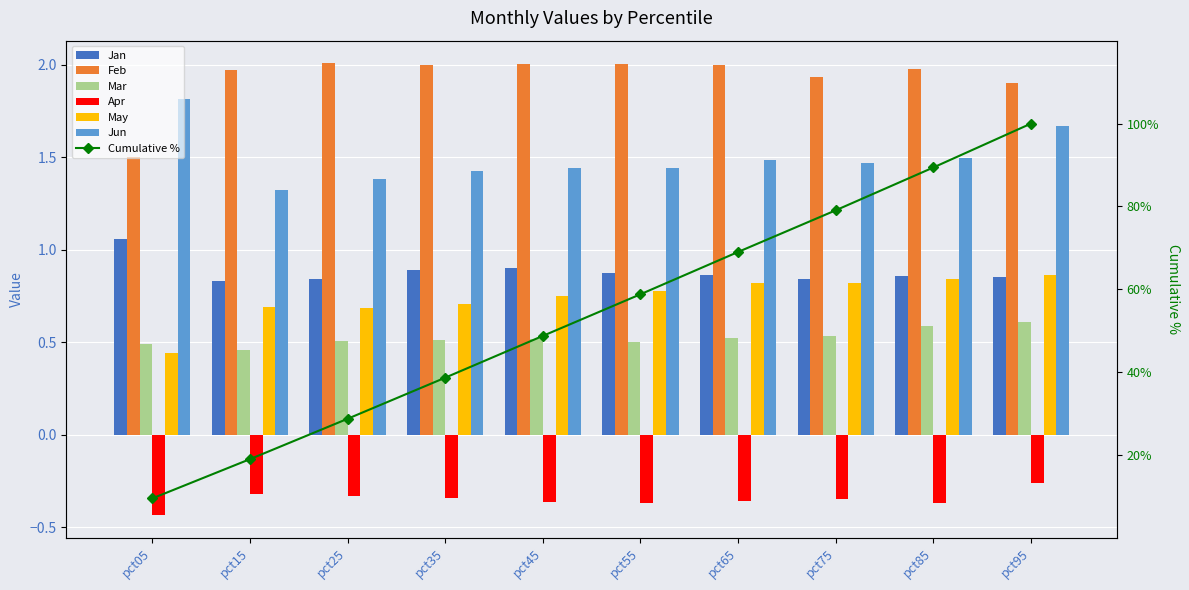

Is the value of Apr at pct45 greater than the value of Feb at pct35?

No